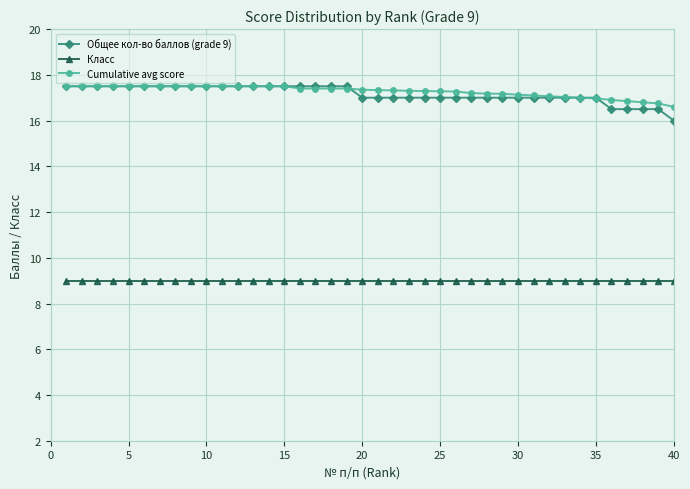

True or false: Класс and Cumulative avg score cross at least once.

False